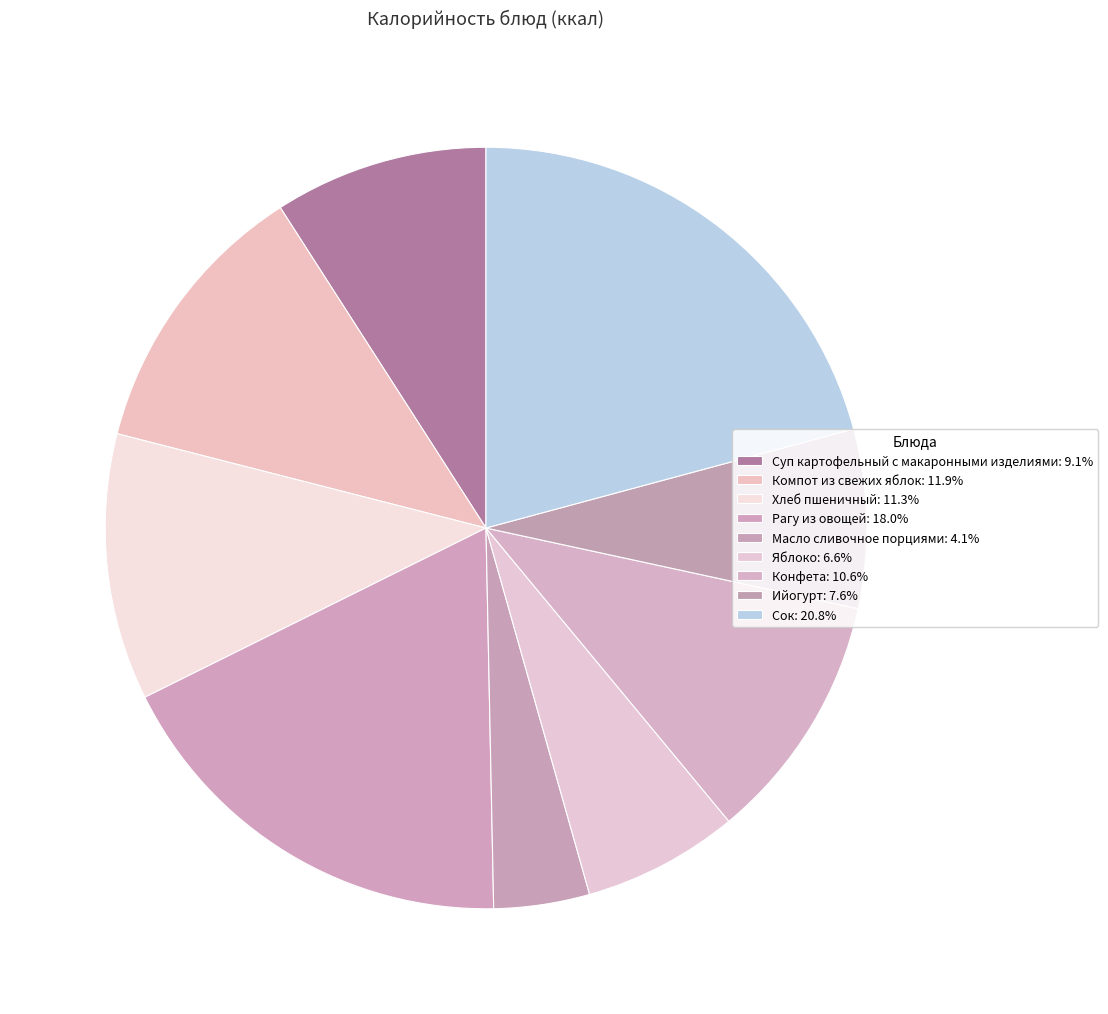

What is the largest slice in the pie chart?

Сок